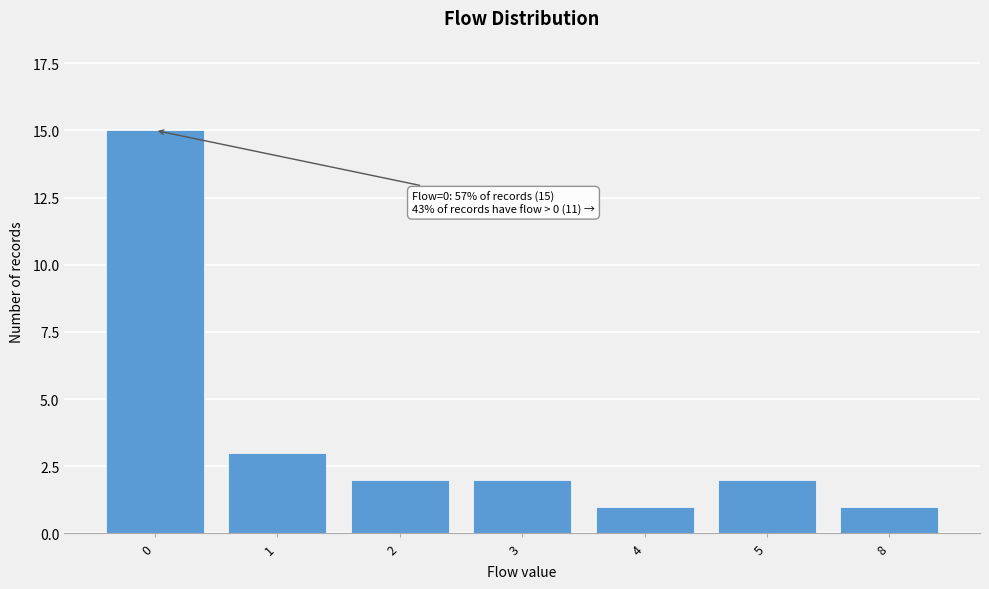

Reading left to right, what are all the values shown in this chart?

0=15	1=3	2=2	3=2	4=1	5=2	8=1